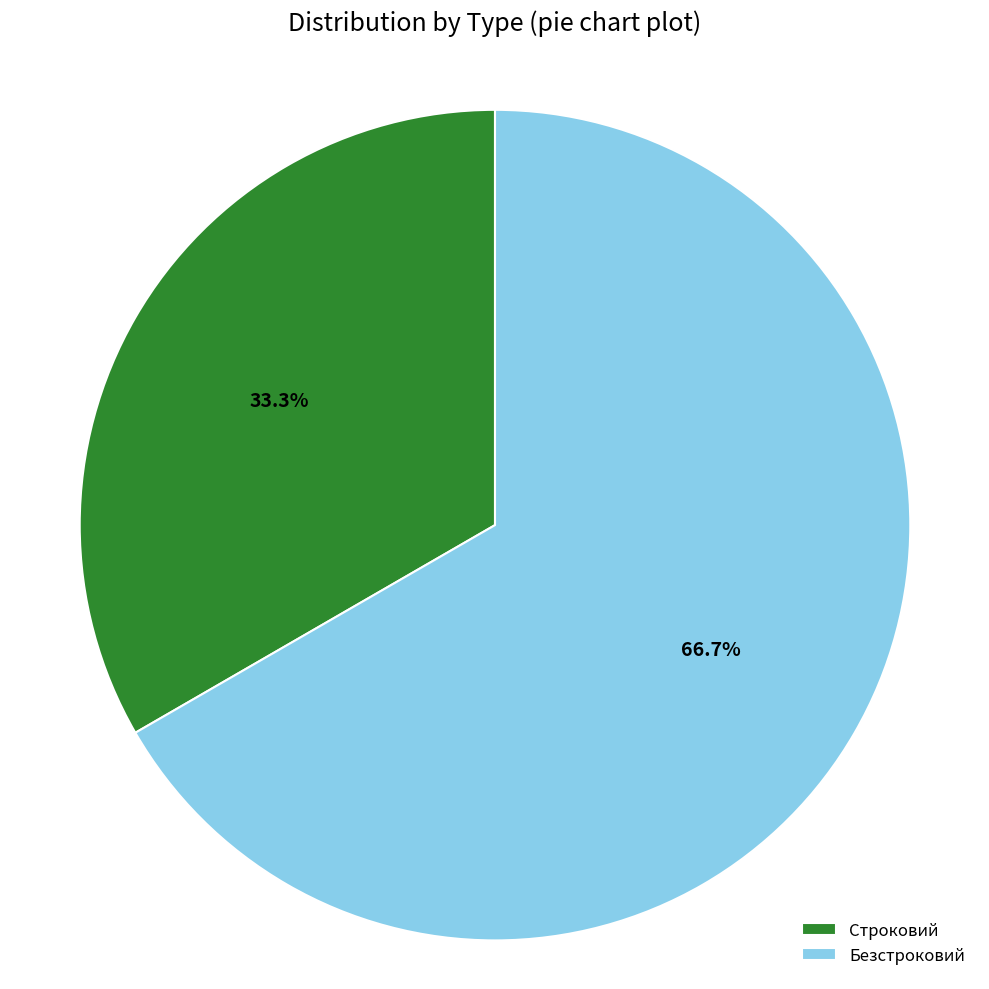

Which category has the smallest portion of the pie?

Строковий